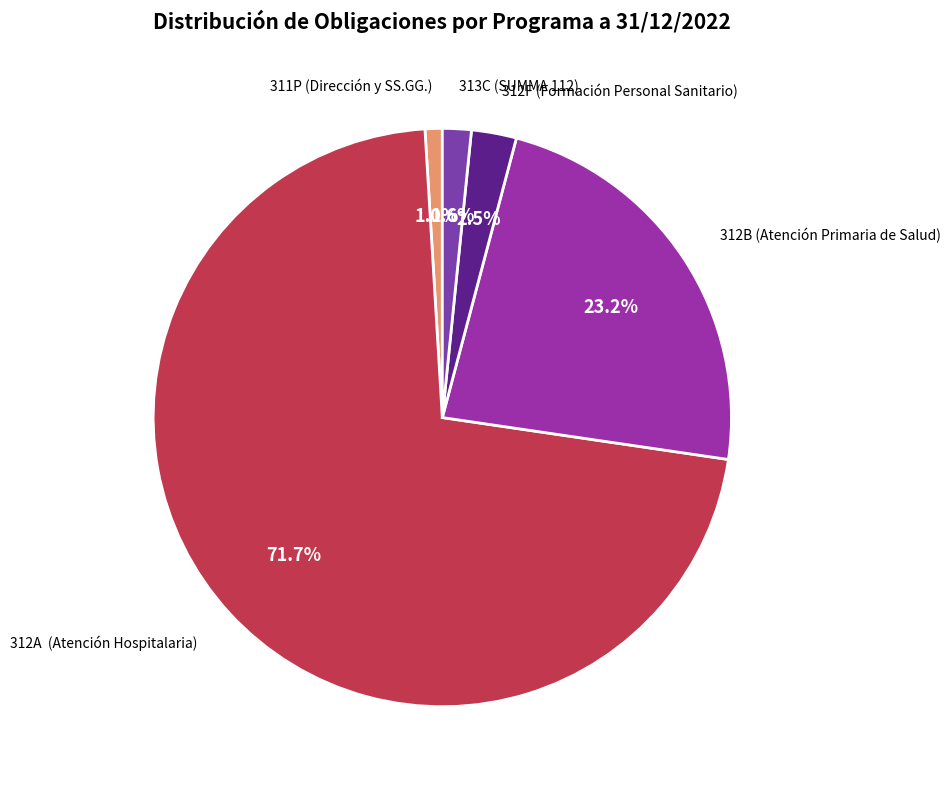

How many segments does this pie chart have?

5